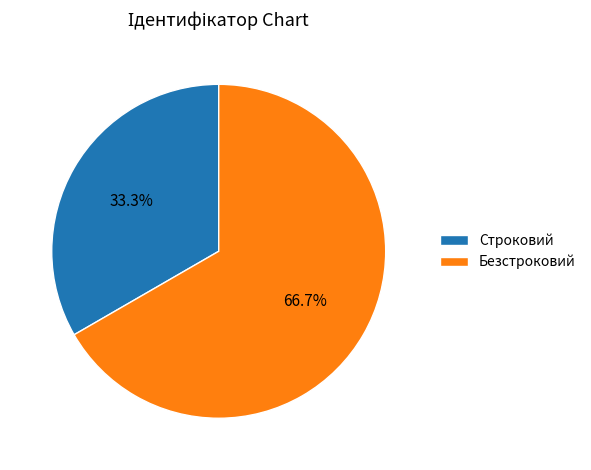

What portion of the pie excludes Строковий?

66.7%